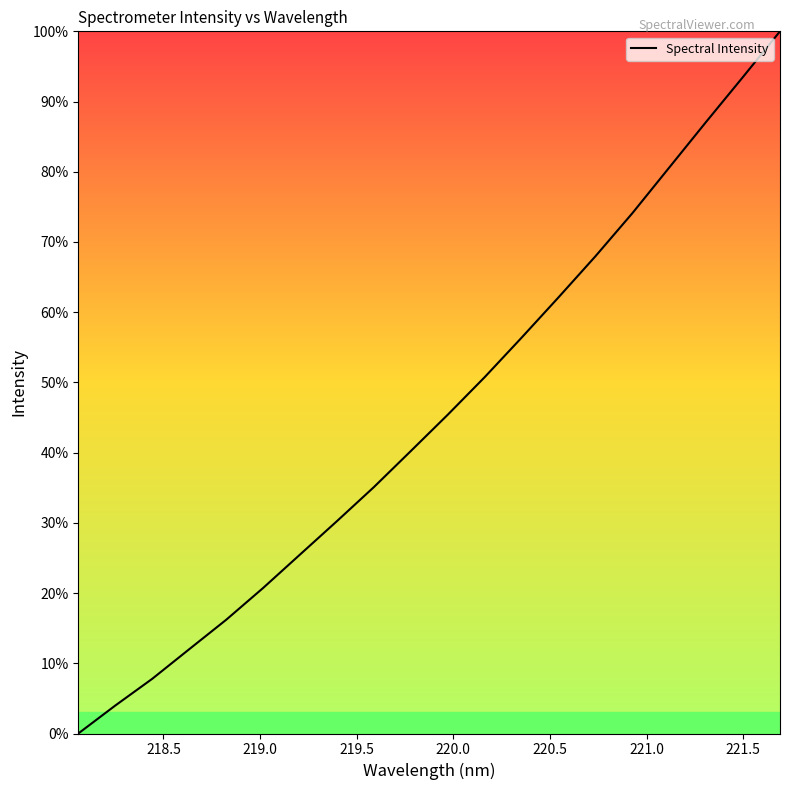

What is the greatest value displayed?

100.0